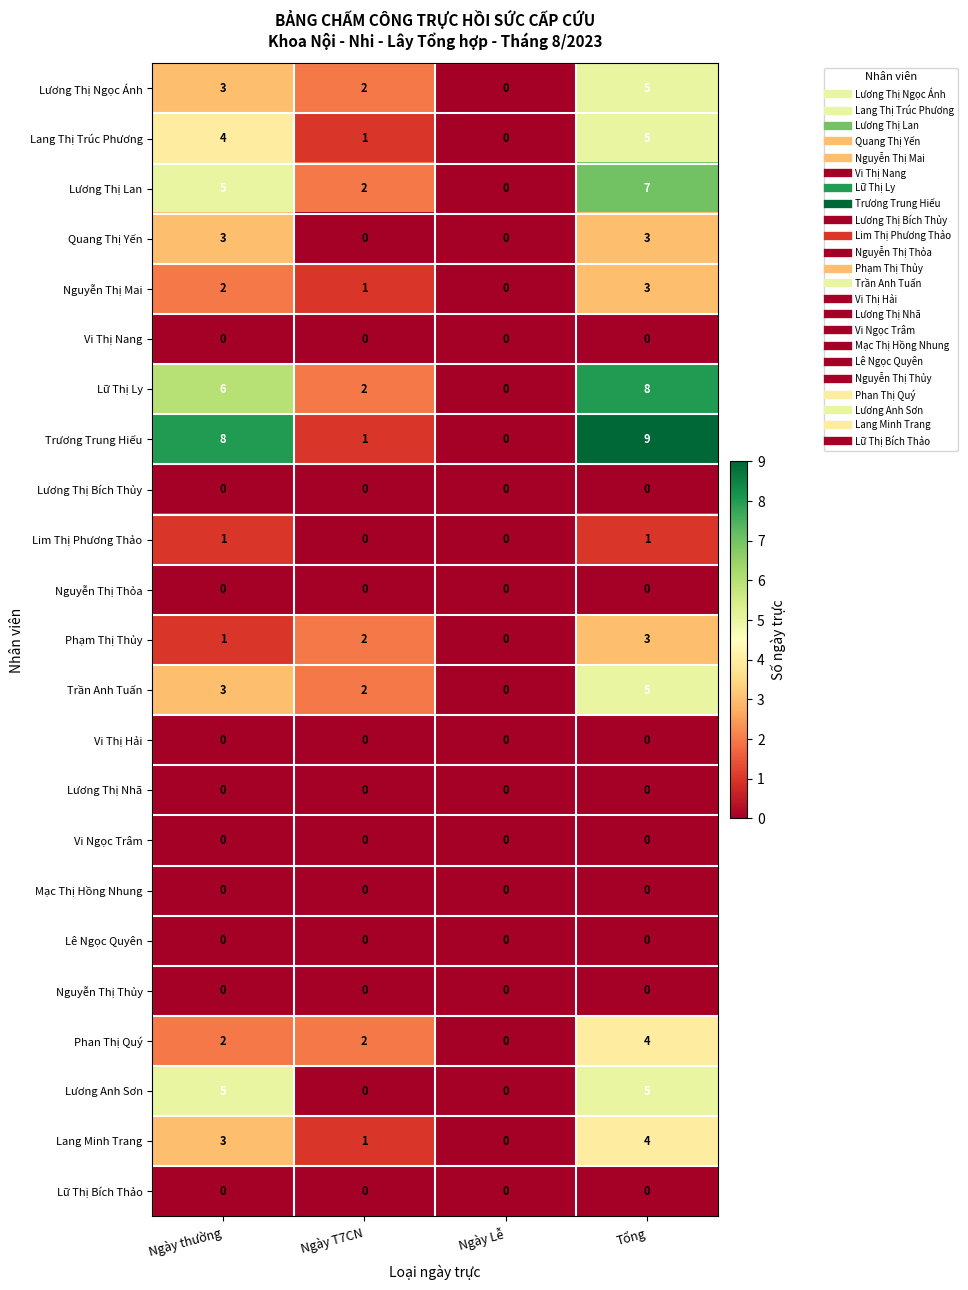

Count the Trần Anh Tuấn values in the range 2 to 5.

3